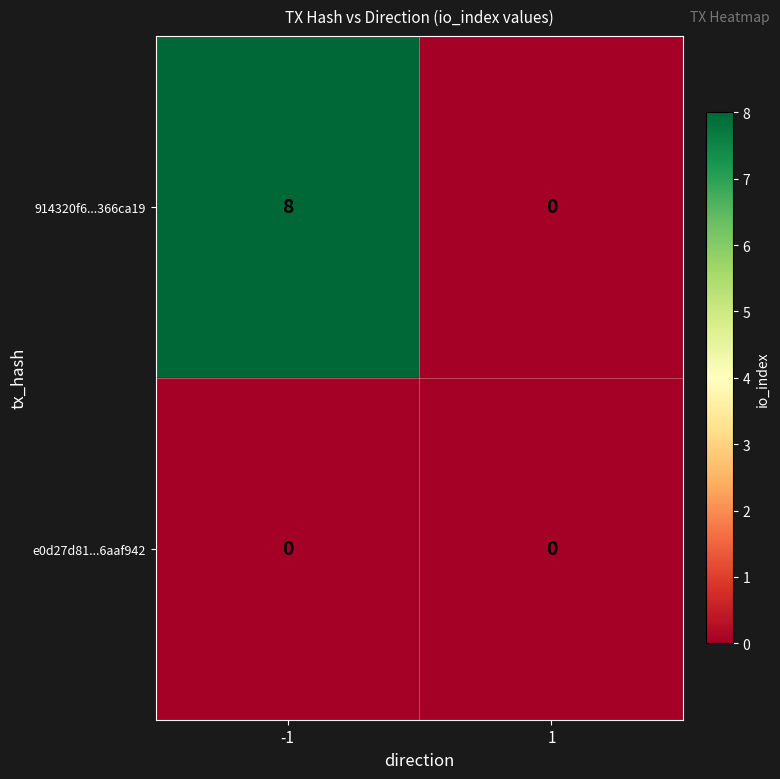

The value of 914320f6cffbbf5bdd323ab899bd6a1d366ca19 at 1 is 0. True or false?

True